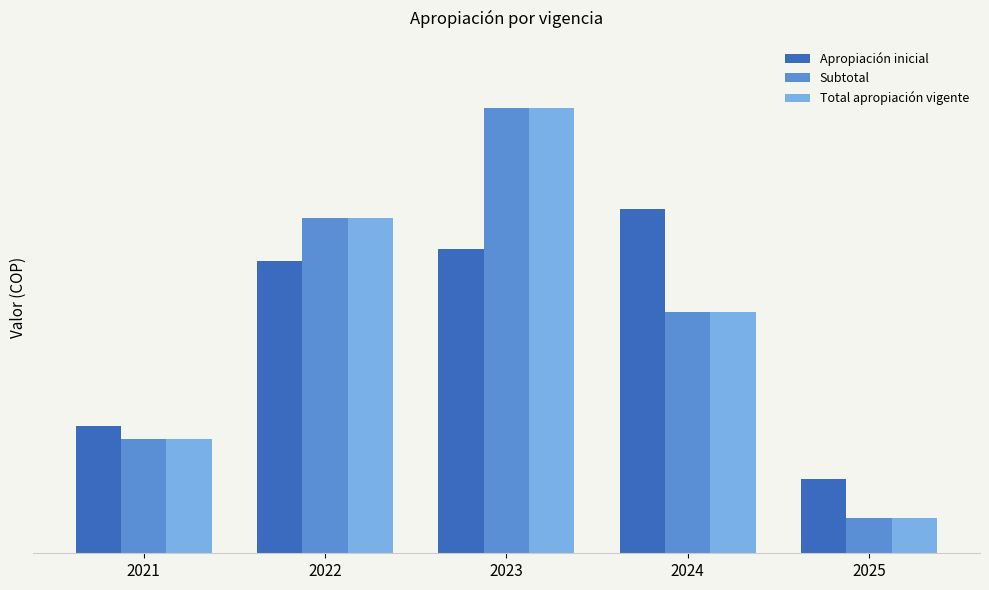

Reading left to right, transcribe all the data shown in this chart.

Apropiación inicial: 2021=307270000000	2022=707746120773	2023=737929005522	2024=833650083213	2025=179397921799
Subtotal: 2021=277342124969	2022=812746000000	2023=1079474654145	2024=585440956389	2025=86061400000
Total apropiación vigente: 2021=277342124969	2022=812746000000	2023=1079474654145	2024=585440956389	2025=86061400000